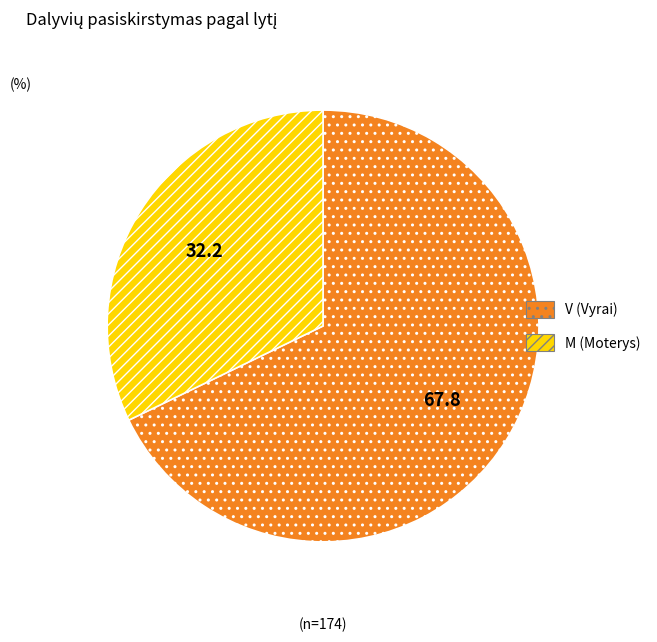

Approximately how many times larger is the value at M compared to V?

0.5